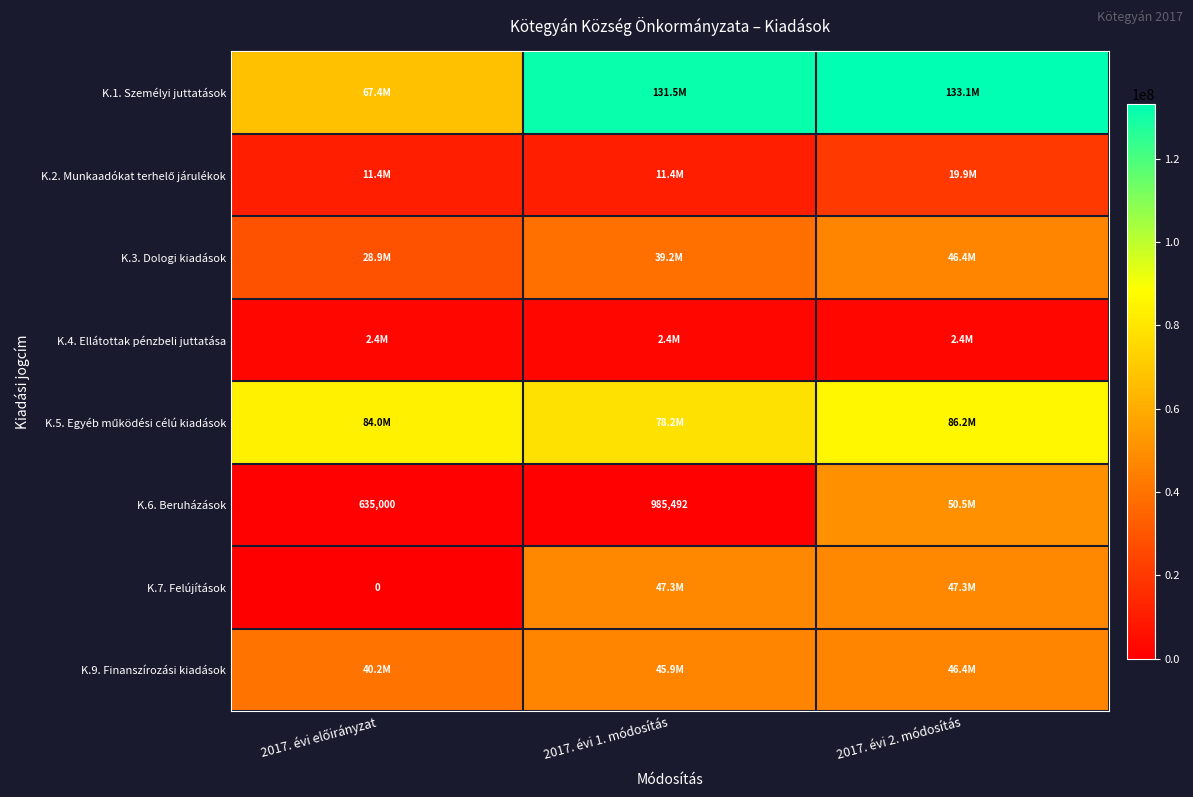

The value of K.6. Beruházások at 2017. évi 1. módosítás is 985492. True or false?

True